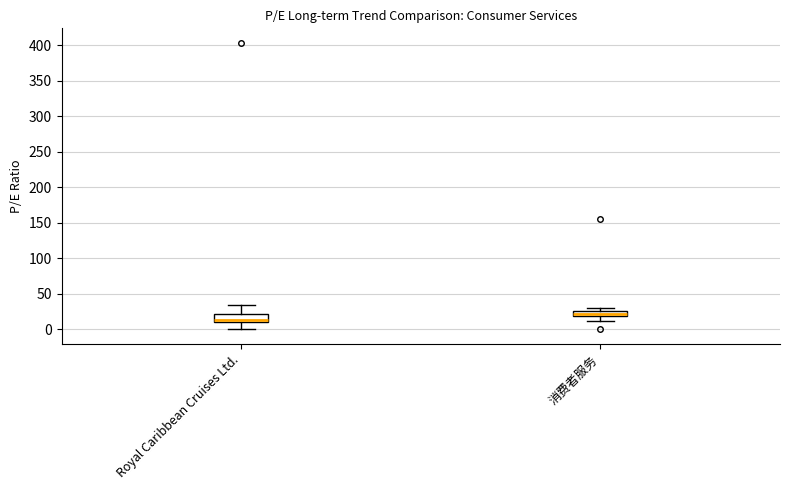

Where is the upper edge of the box for 消费者服务 on the y-axis? The values are not printed on the chart, so give them approximately, as read against the axis.

25